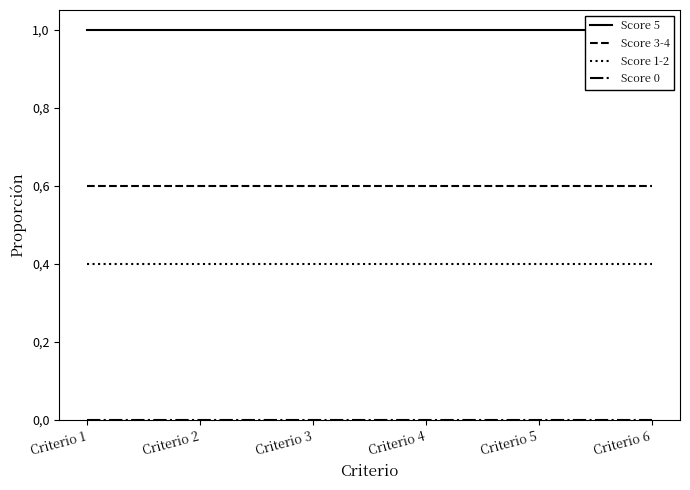

True or false: Score 1-2 and Score 3-4 cross at least once.

False